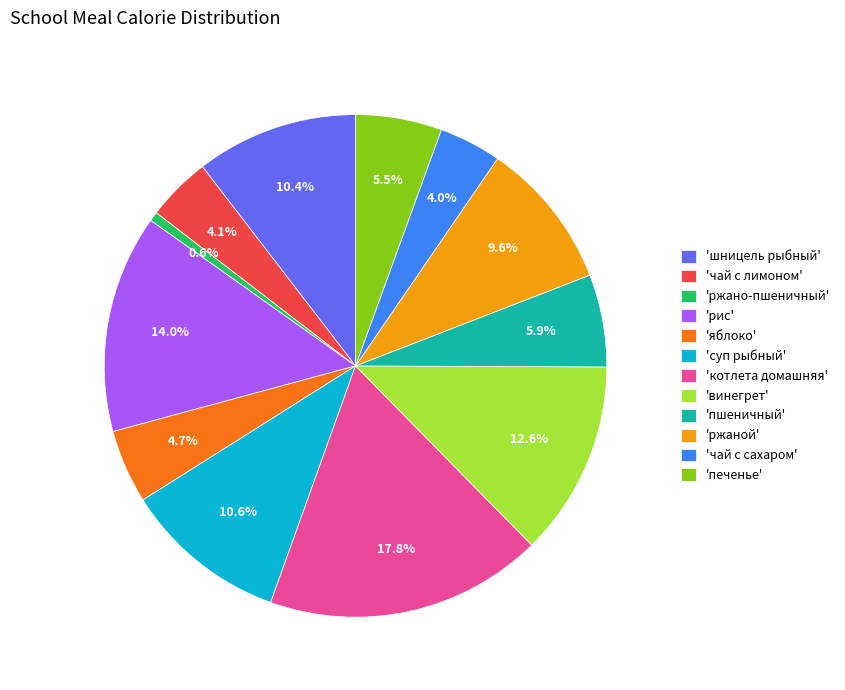

What is the largest slice in the pie chart?

'котлета домашняя'